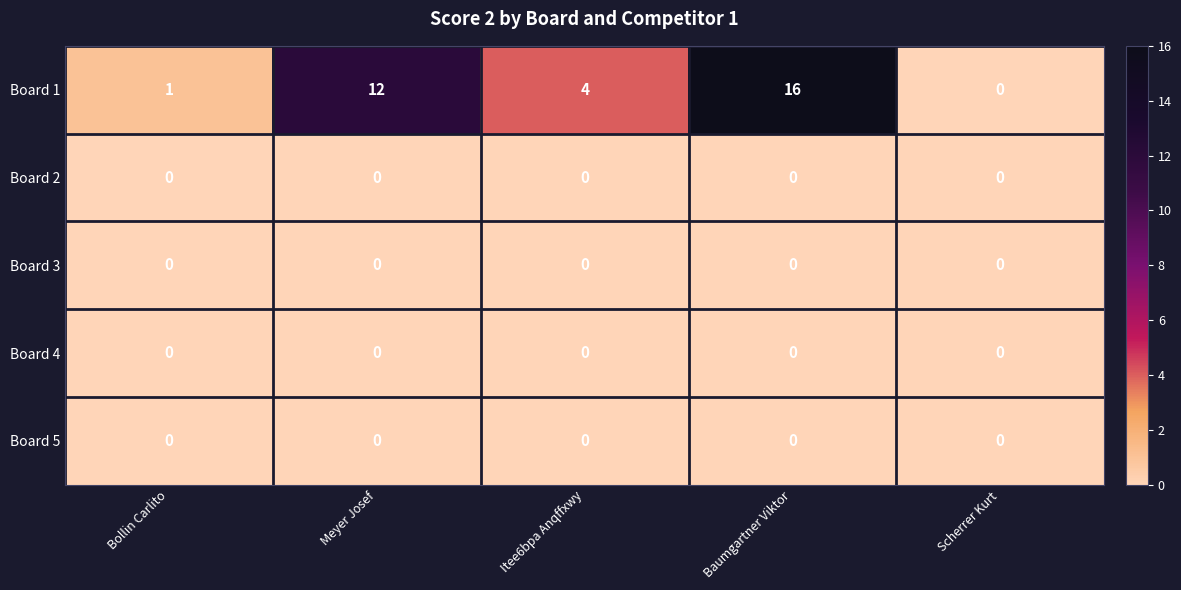

List the labels in order of Board 1 value, smallest first.

Scherrer Kurt, Bollin Carlito, Itee6bpa Anqffxwy, Meyer Josef, Baumgartner Viktor